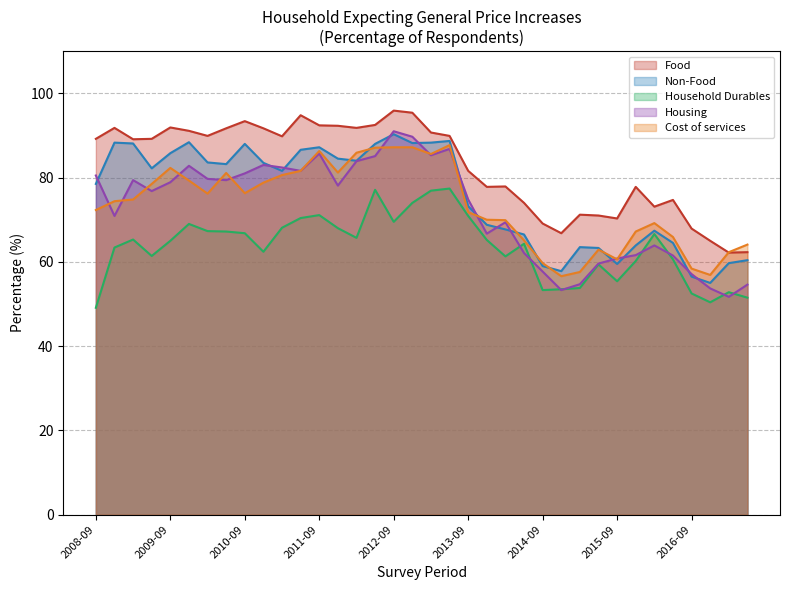

How many lines are shown in the chart?

5